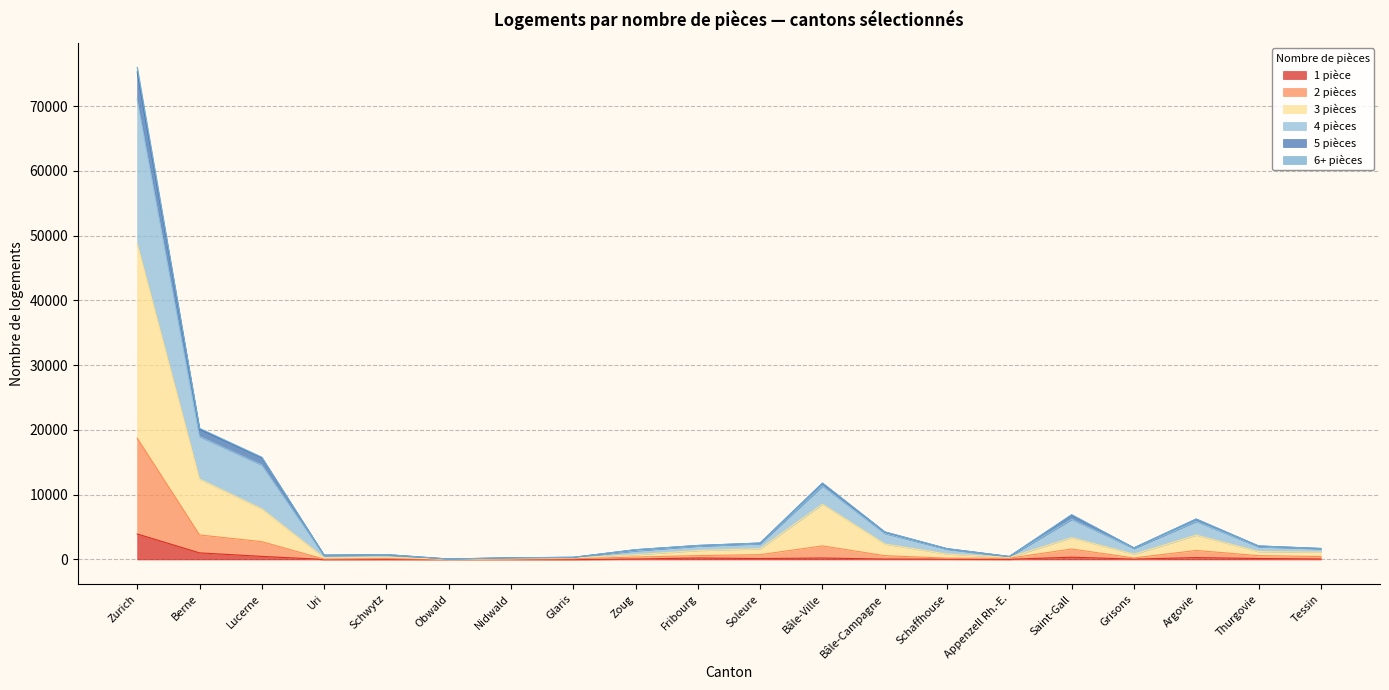

What position from the right is Fribourg?

11